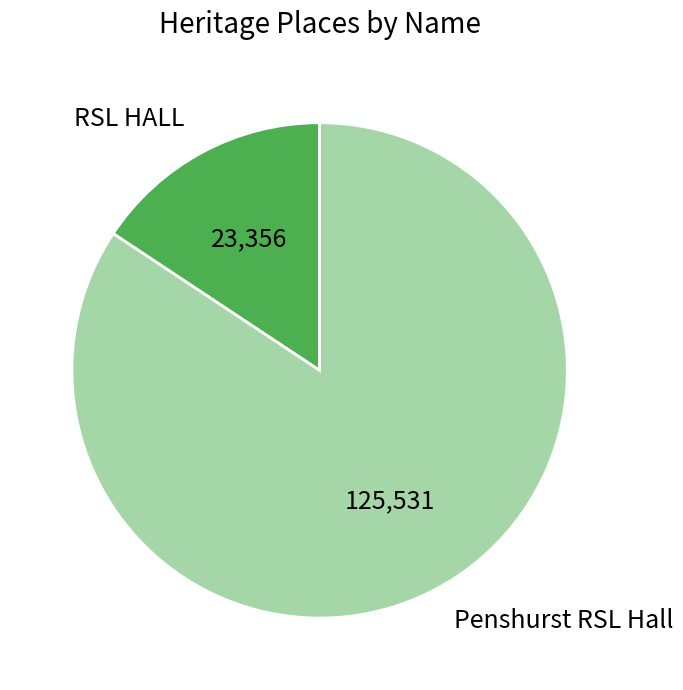

Is the sum of RSL HALL and Penshurst RSL Hall greater than half?

Yes